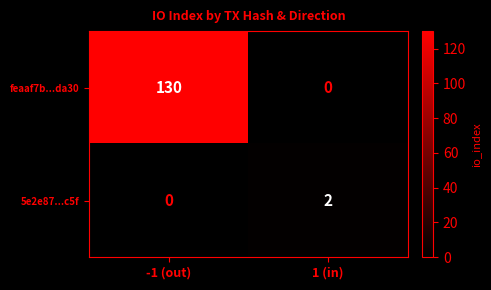

Reading left to right, transcribe all the data shown in this chart.

feaaf7b...da30: -1 (out)=130	1 (in)=0
5e2e87...c5f: -1 (out)=0	1 (in)=2